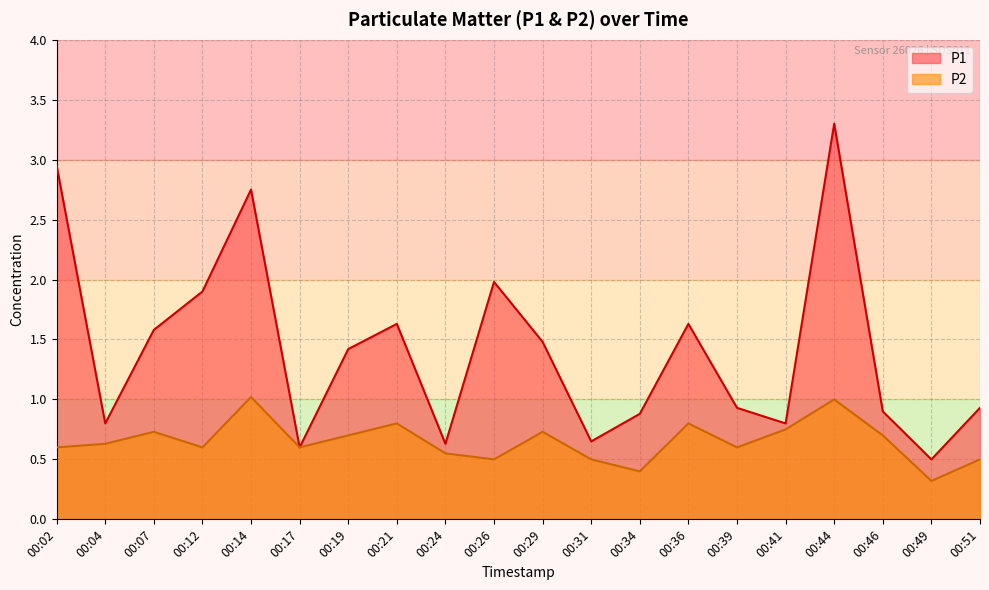

Rank the series by their maximum value, from highest to lowest.

P1, P2